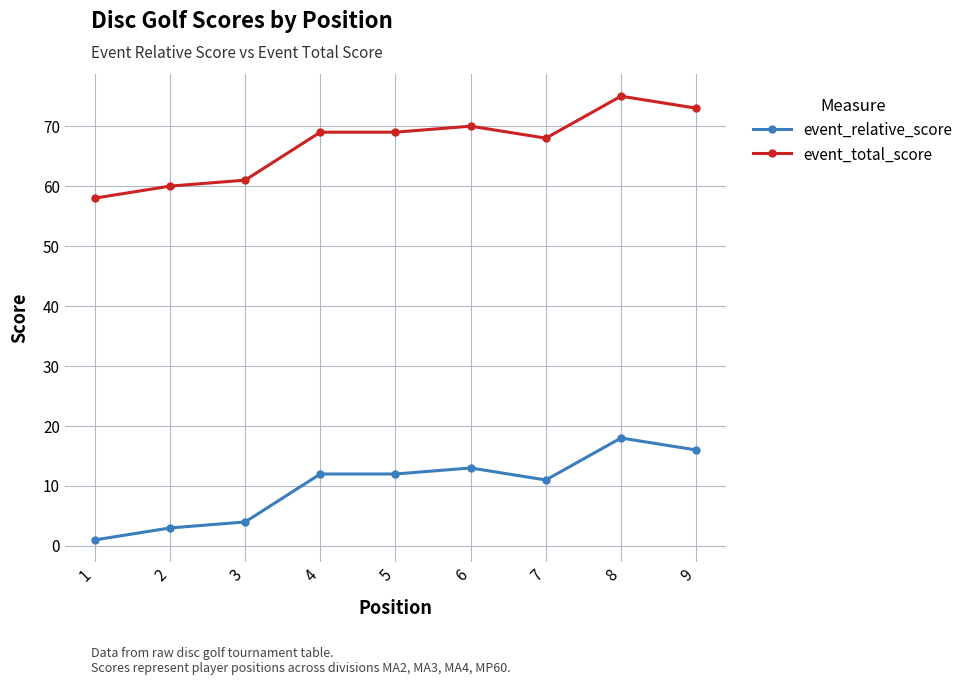

What is the smallest value displayed?

1